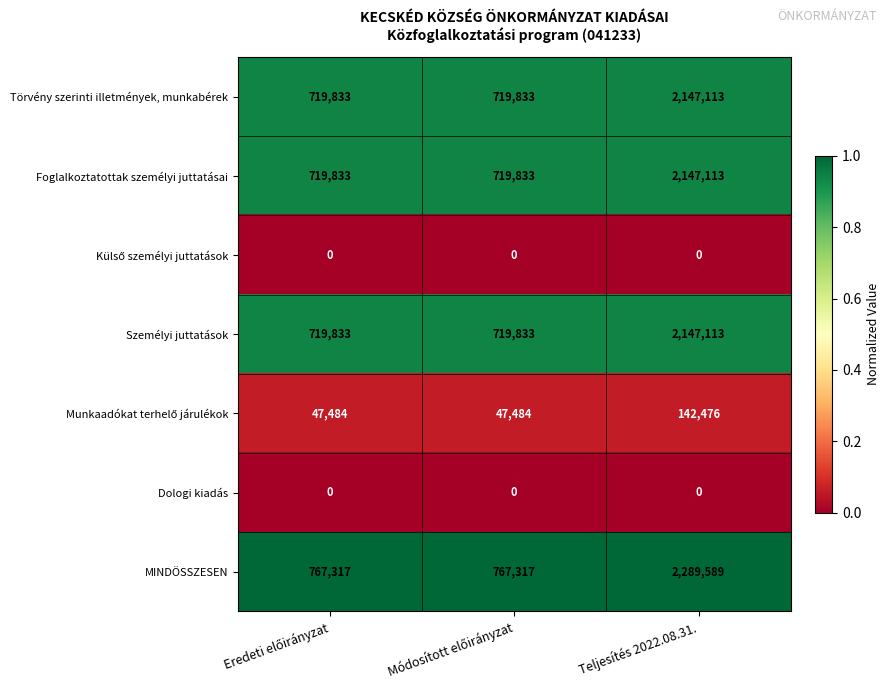

What is the difference between the maximum and minimum values in the Törvény szerinti illetmények, munkabérek series?

1427280